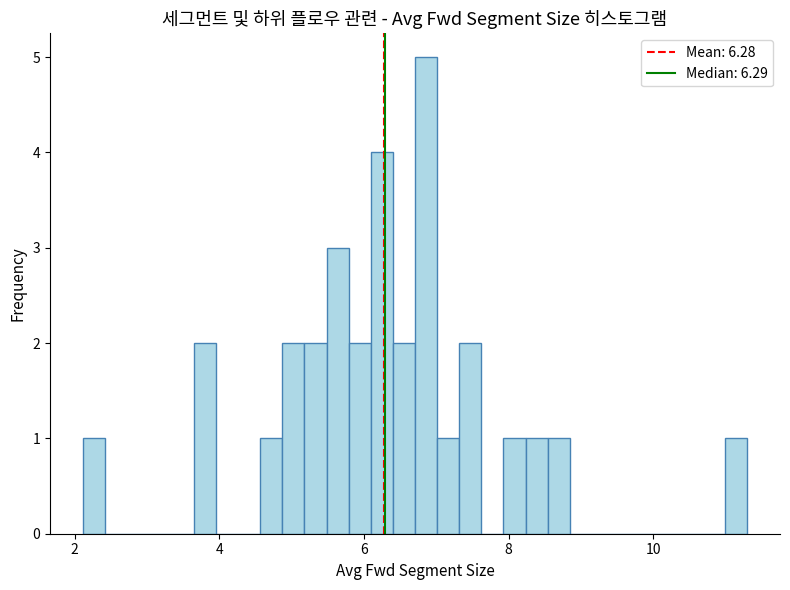

Around what value on the x-axis is the tallest bar? Give the approximate position of its centre, as read against the axis.

6.8